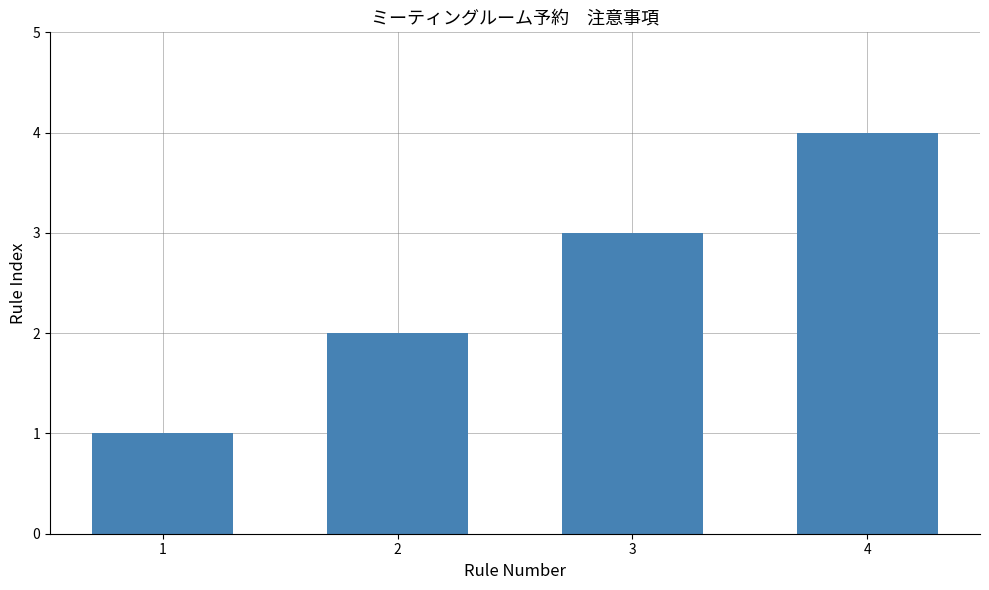

Reading left to right, transcribe all the data shown in this chart.

1	2	3	4